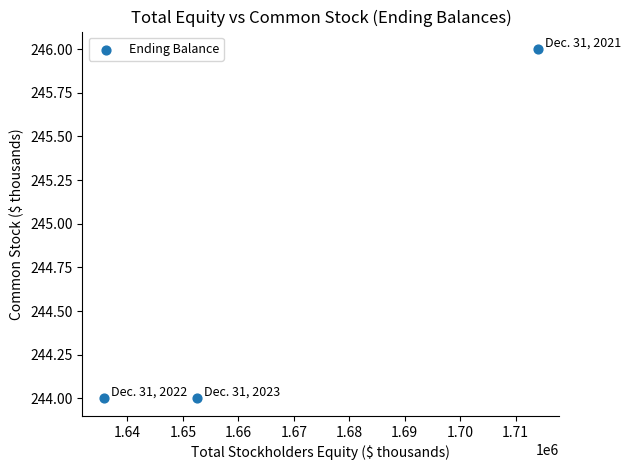

What is the range of X values (max minus min)?

78200